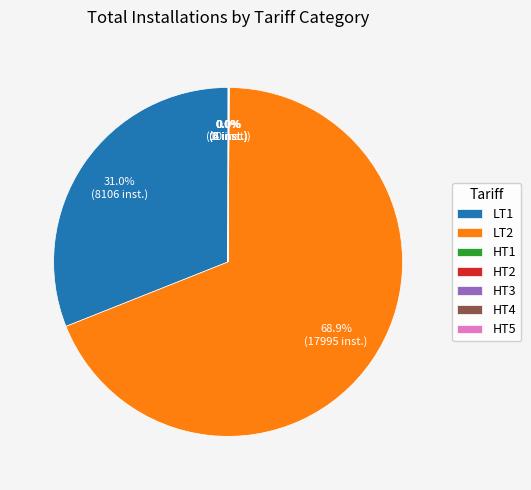

What portion of the pie excludes LT1?

69.0%